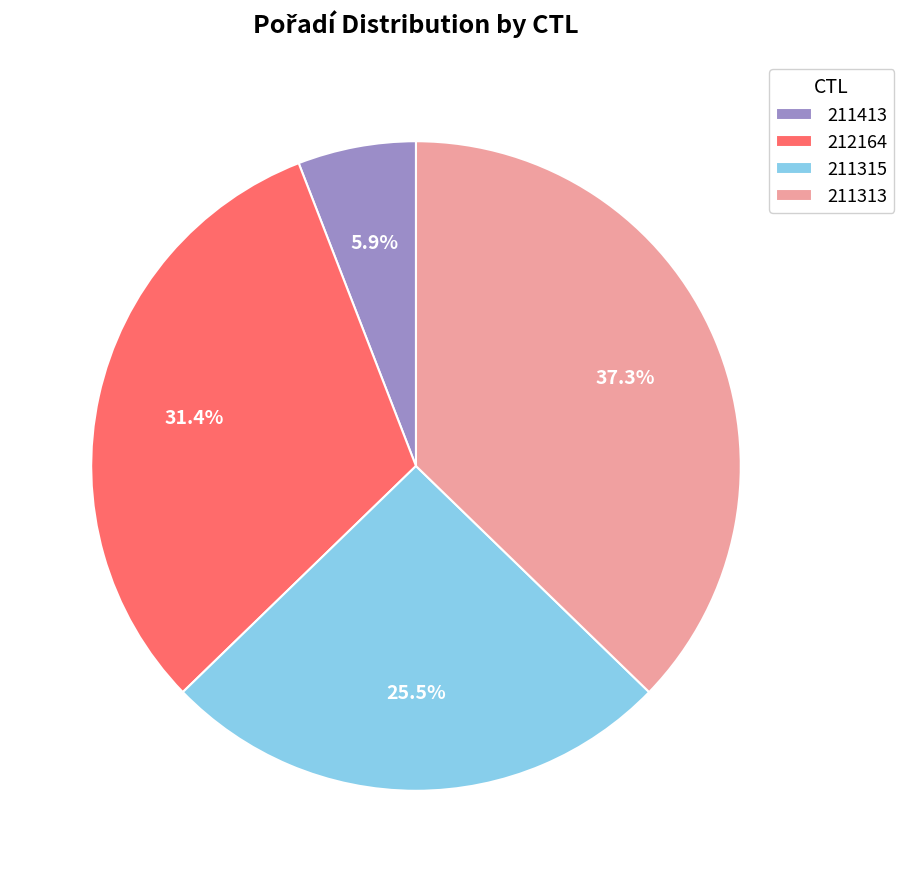

Rank the categories by value from lowest to highest.

211413, 211315, 212164, 211313